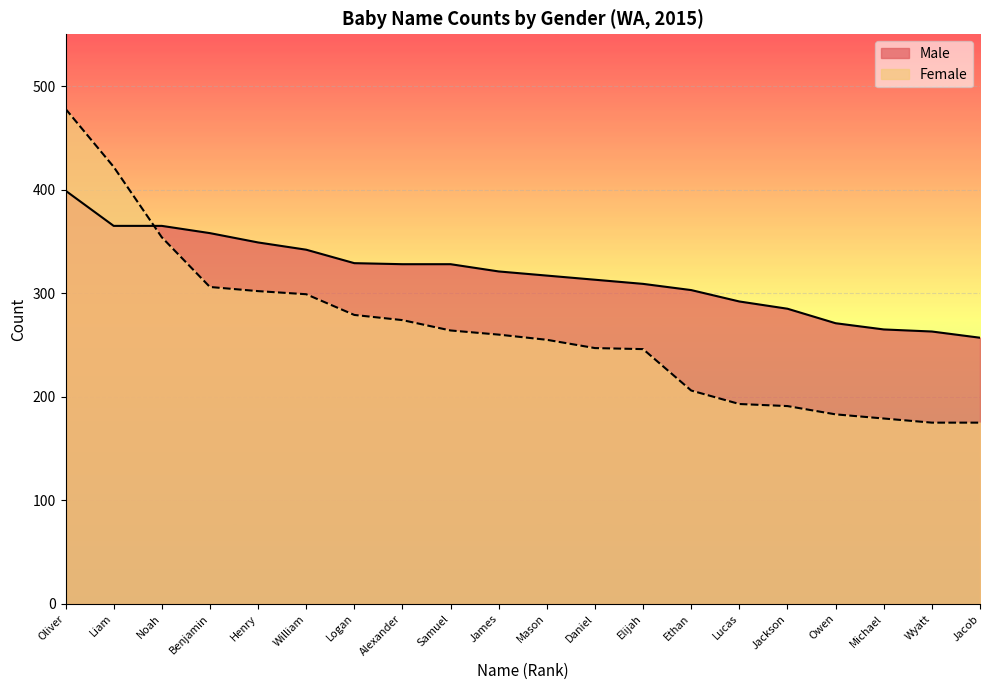

List the series in order of their overall mean, lowest first.

Female, Male